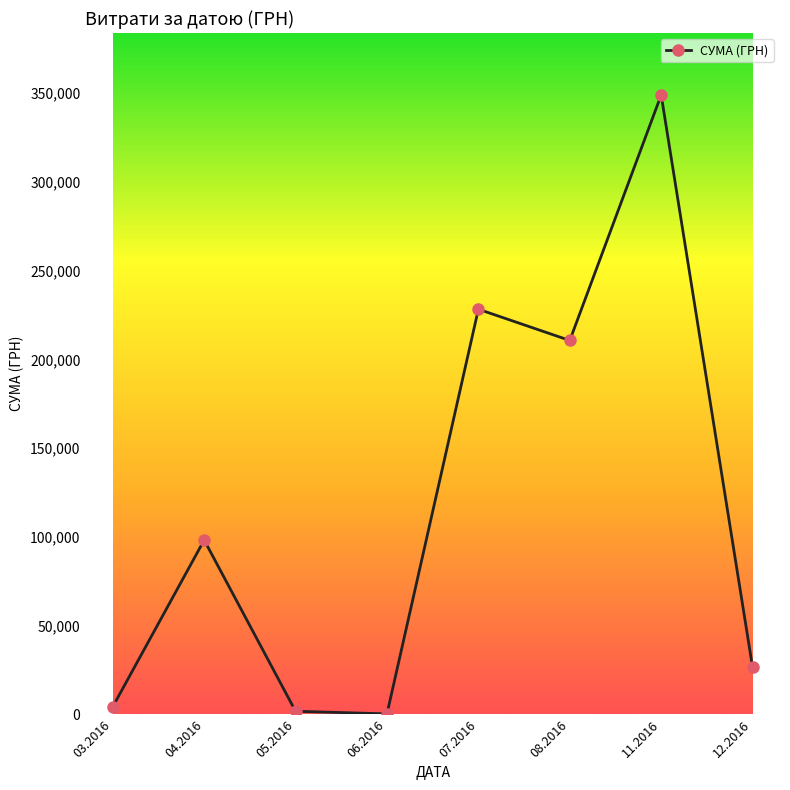

What is the label of the 6th point from the right?

05.2016